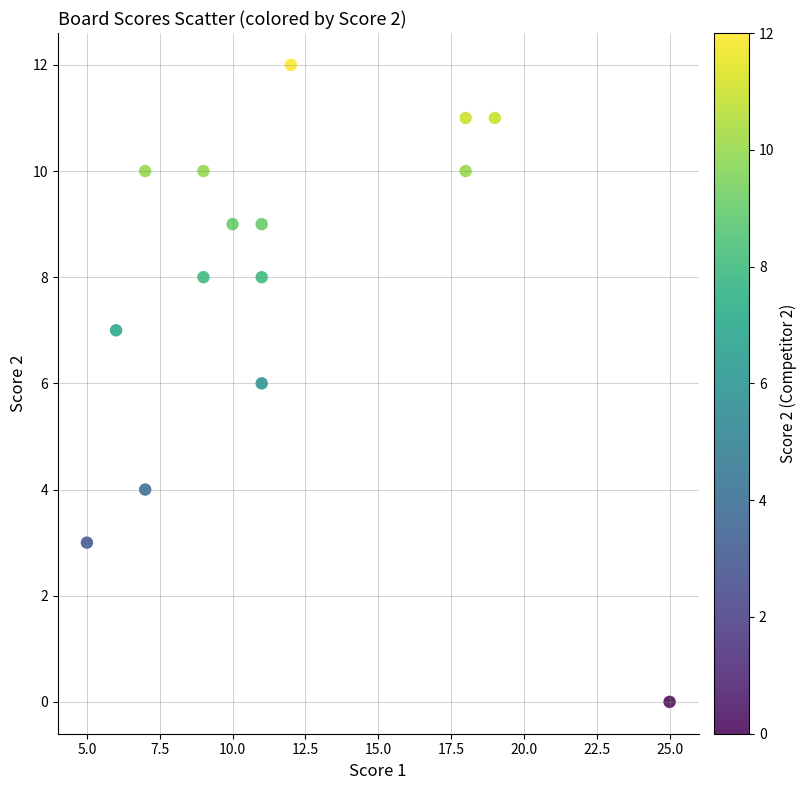

What is the range of Y values (max minus min)?

12